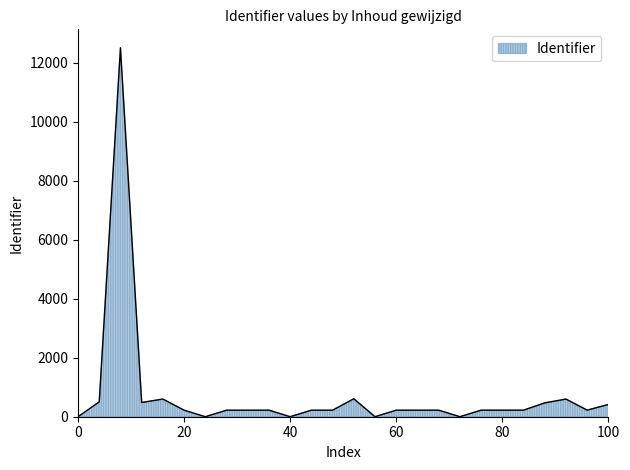

What is the difference between the maximum and minimum values?

12500.0